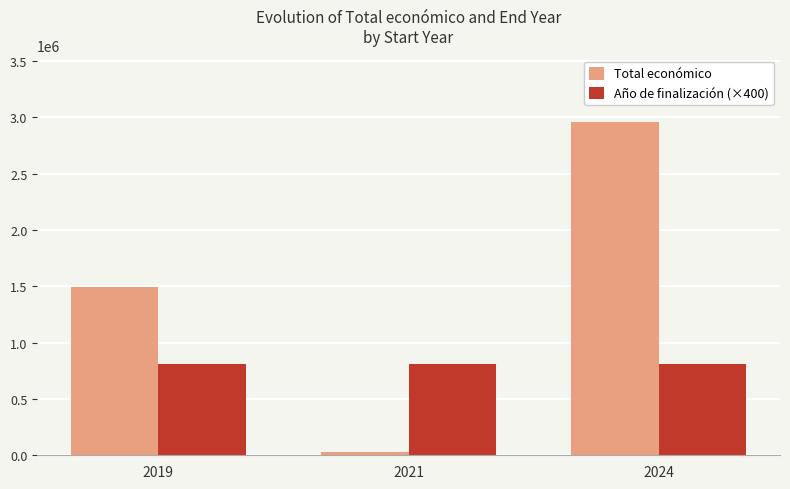

What is the difference between the highest and lowest values at 2021?

775984